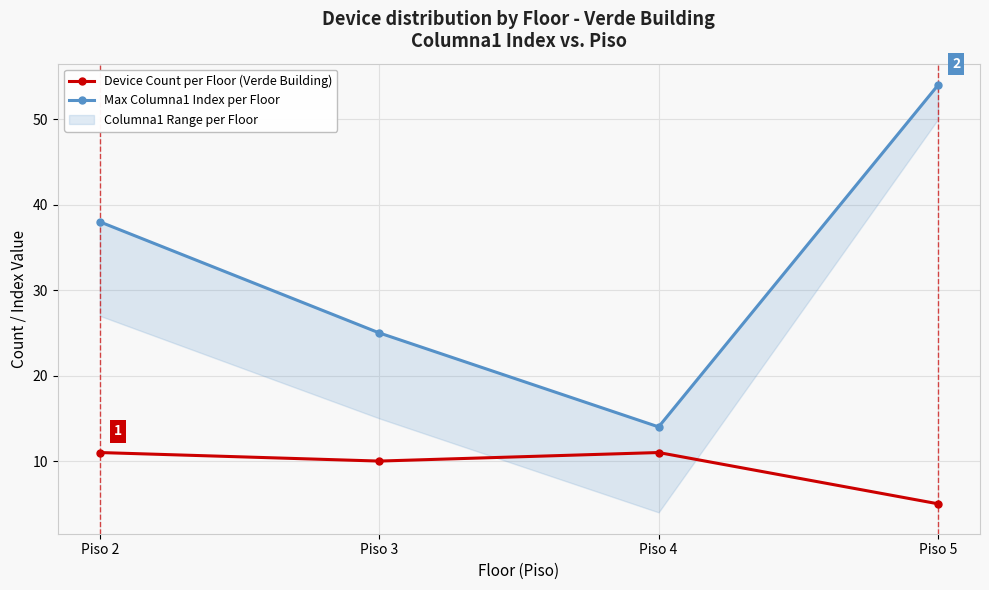

What is the value of the Device Count per Floor (Verde Building) point at the 4th from the left?

5